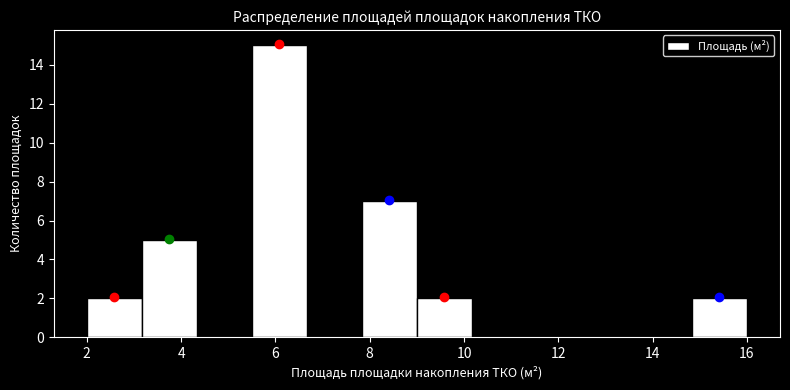

How tall is the bar that spans 7.8 to 9.0 on the x-axis? Neither the bar edges nor the heights are printed on the chart, so give them approximately, as read against the axes.

7